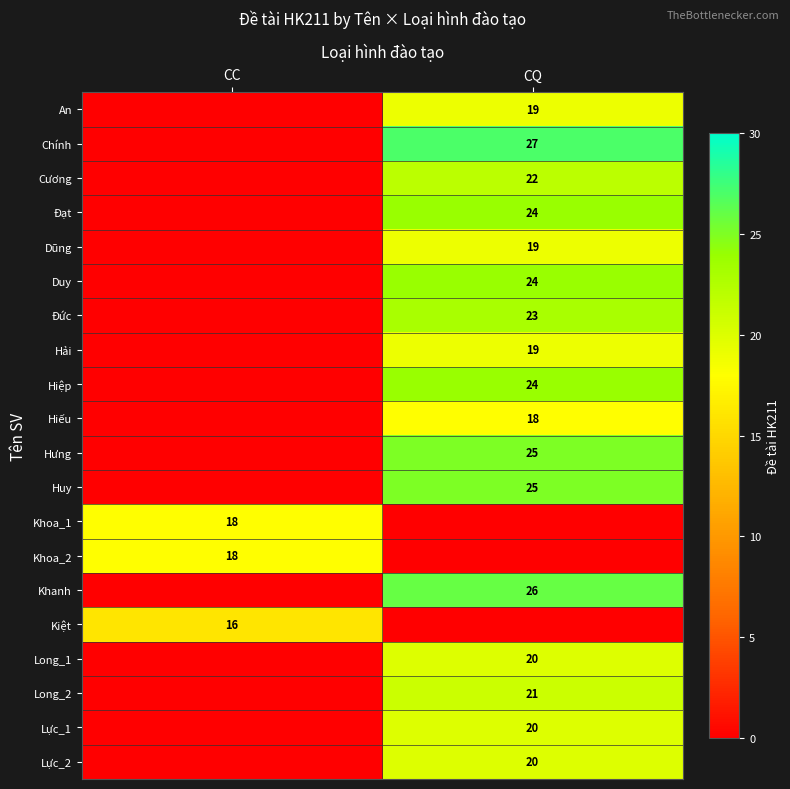

The Lực_2 series shows 28 at CQ. True or false?

False